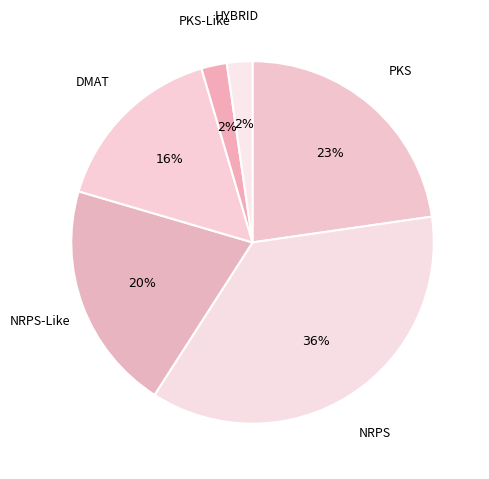

What is the largest slice in the pie chart?

NRPS